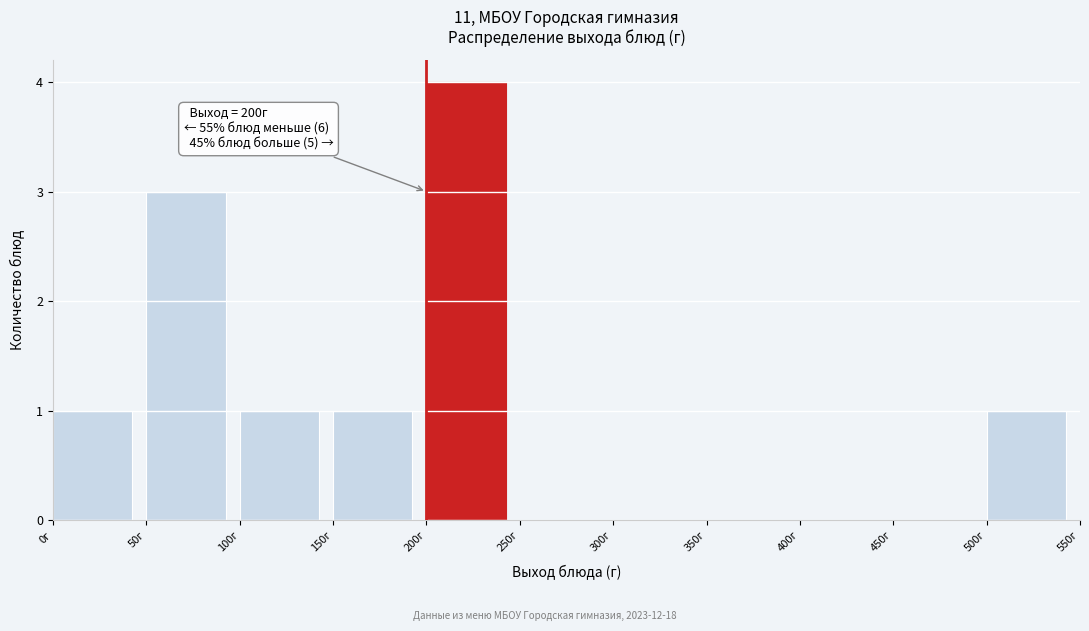

Which range on the x-axis has the tallest bar?

200 to 250